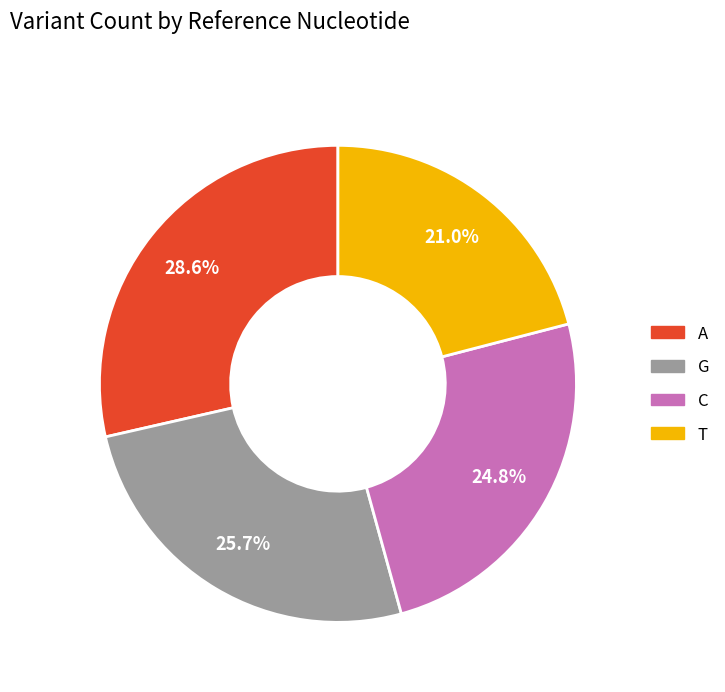

What percentage do G and T together represent?

46.7%